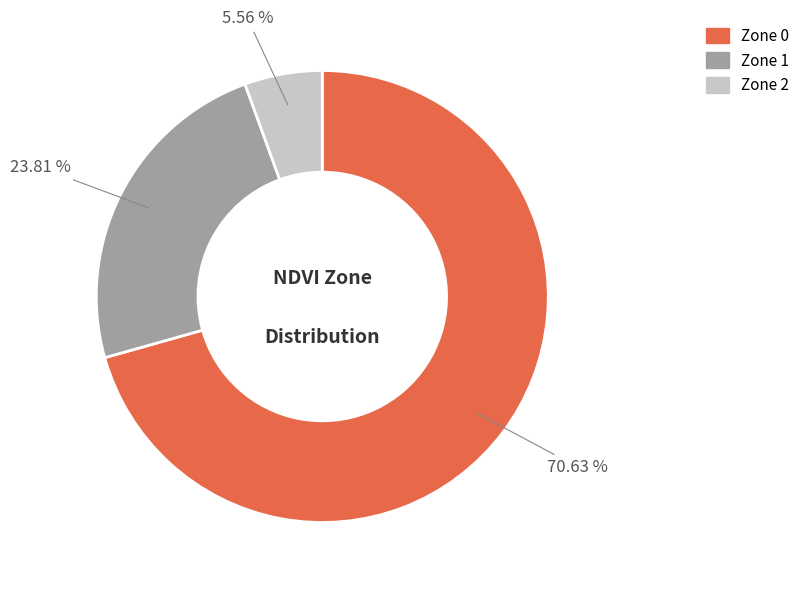

How many segments does this pie chart have?

3